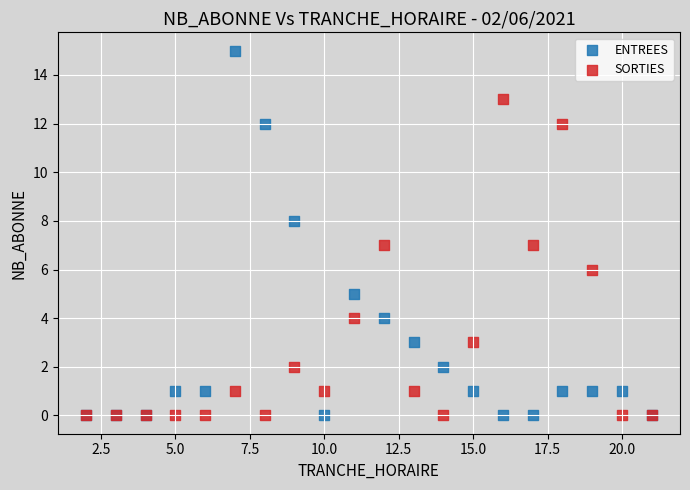

What are all the series names shown in the legend?

ENTREES, SORTIES